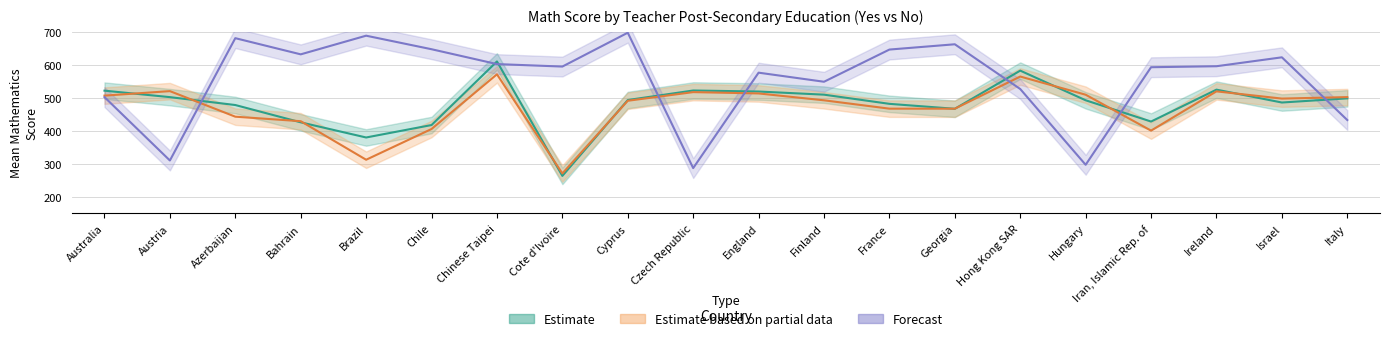

The value of Forecast (% Yes) at Cote d'Ivoire is 309.0. True or false?

False